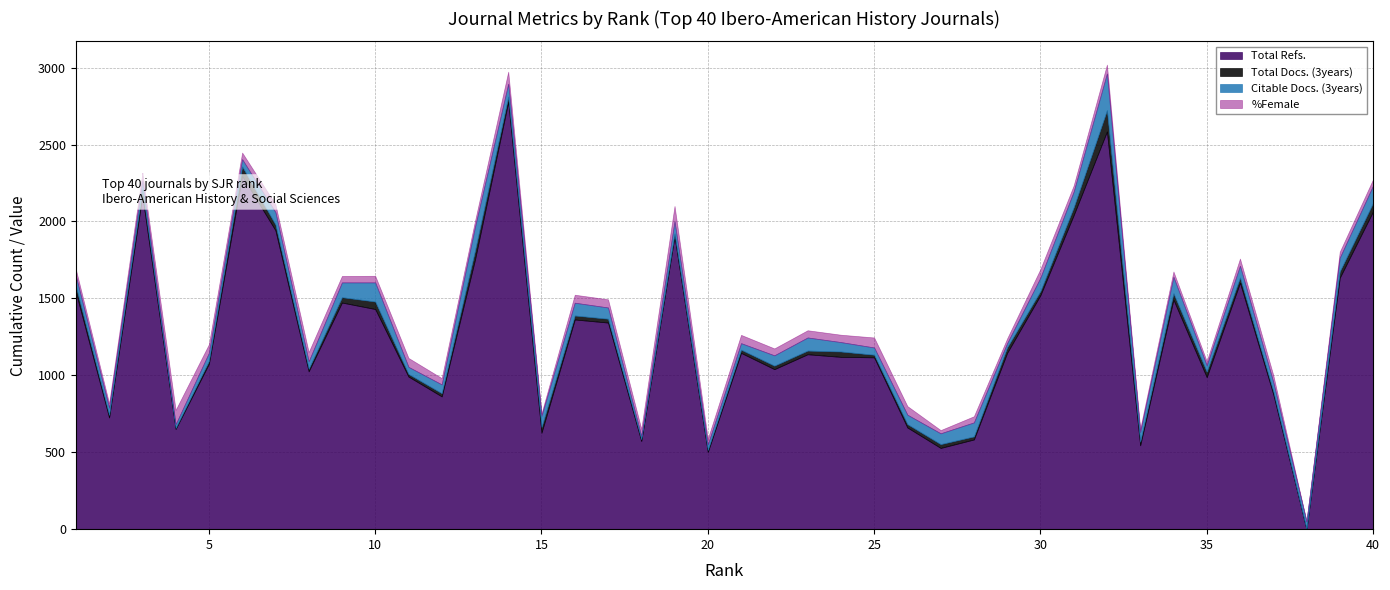

After their last crossing, which series has the higher values: Citable Docs. (3years) or Total Refs.?

Total Refs.